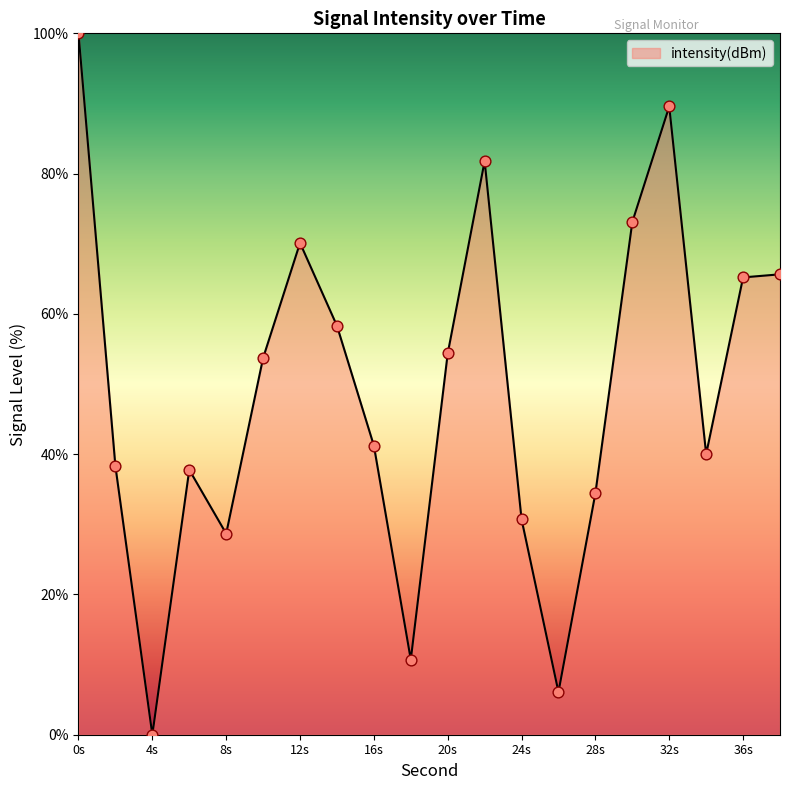

What is the maximum value shown in the chart?

100.0